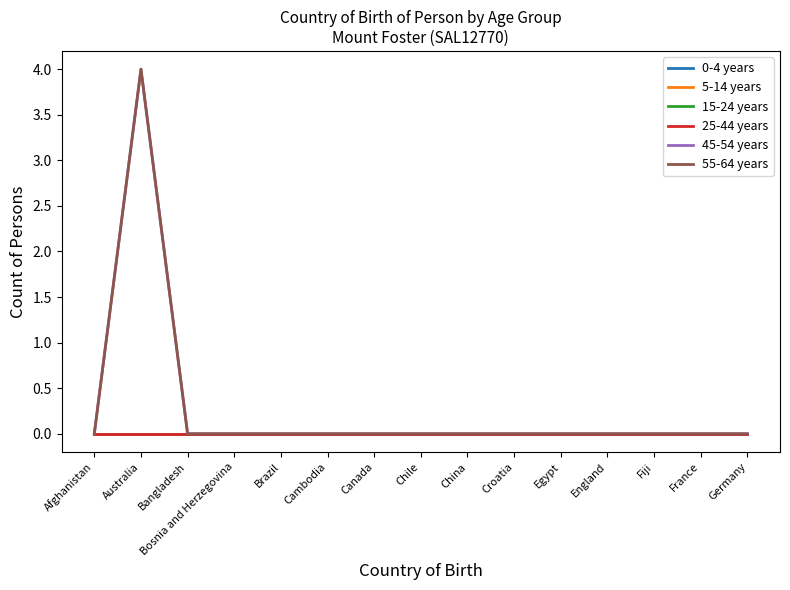

Reading left to right, extract all data points from this chart.

0-4 years: 0	0	0	0	0	0	0	0	0	0	0	0	0	0	0
5-14 years: 0	0	0	0	0	0	0	0	0	0	0	0	0	0	0
15-24 years: 0	0	0	0	0	0	0	0	0	0	0	0	0	0	0
25-44 years: 0	0	0	0	0	0	0	0	0	0	0	0	0	0	0
45-54 years: 0	4	0	0	0	0	0	0	0	0	0	0	0	0	0
55-64 years: 0	4	0	0	0	0	0	0	0	0	0	0	0	0	0